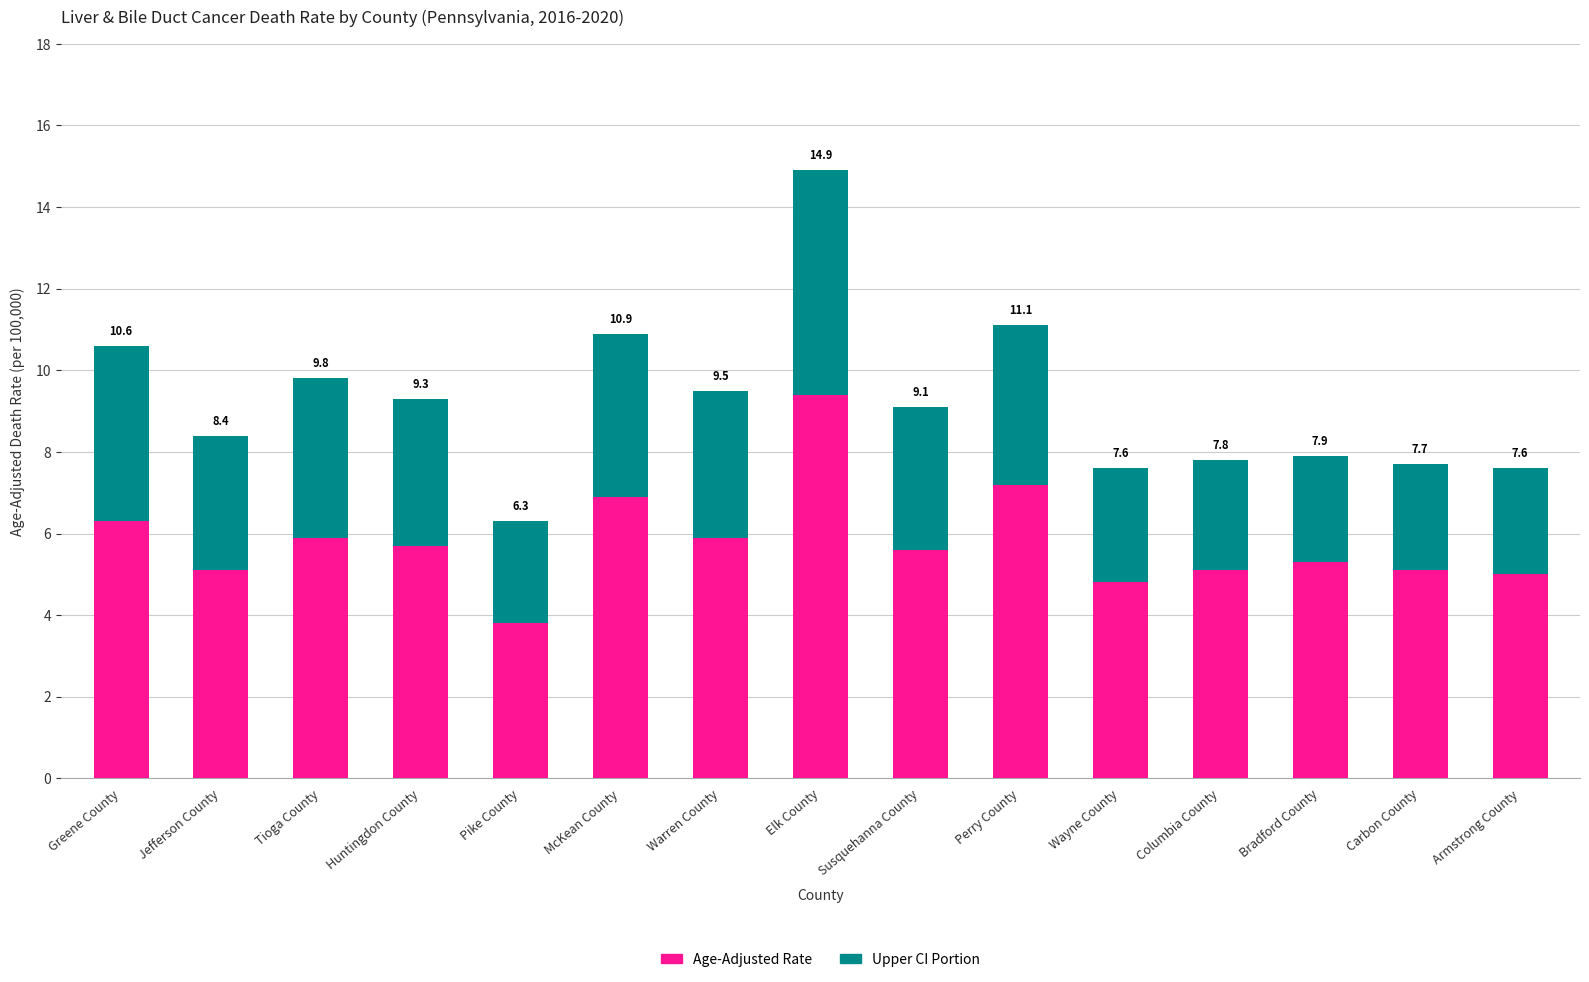

What is the sum of all Upper CI Portion values?

51.4